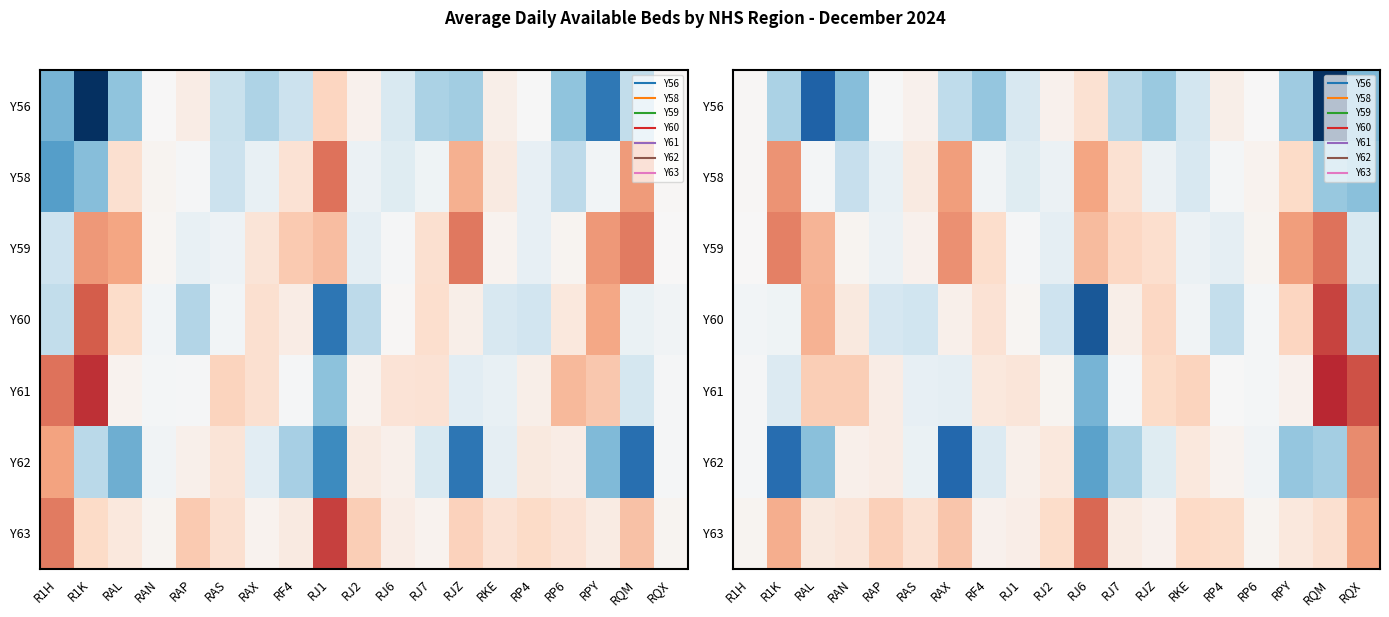

What value does the Y59 series have at RQX?

18.6